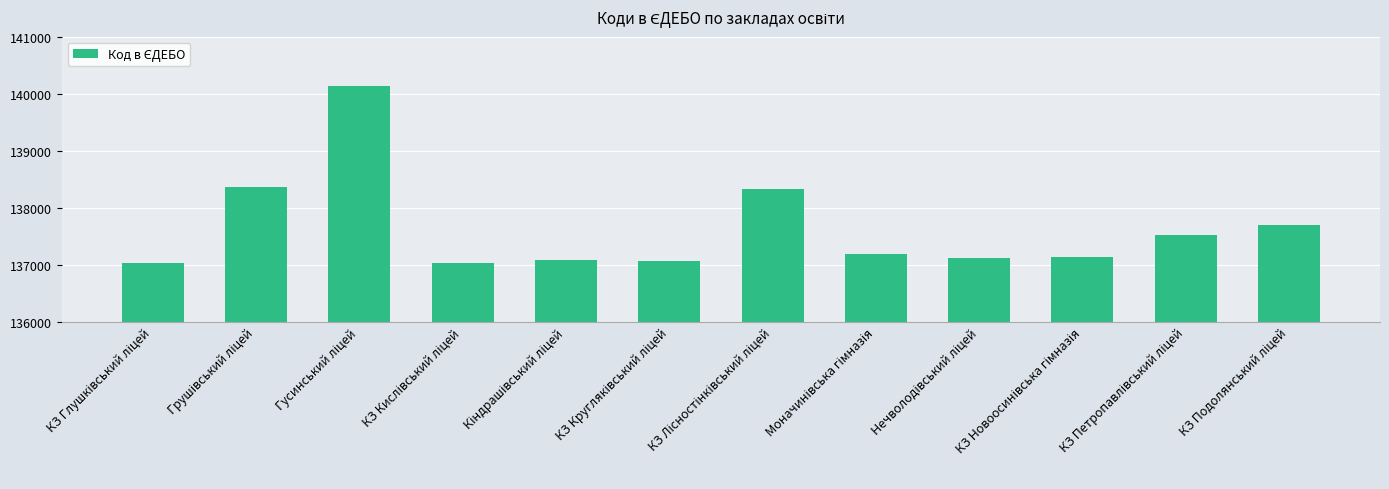

What is the value of the 4th bar from the left?

137024